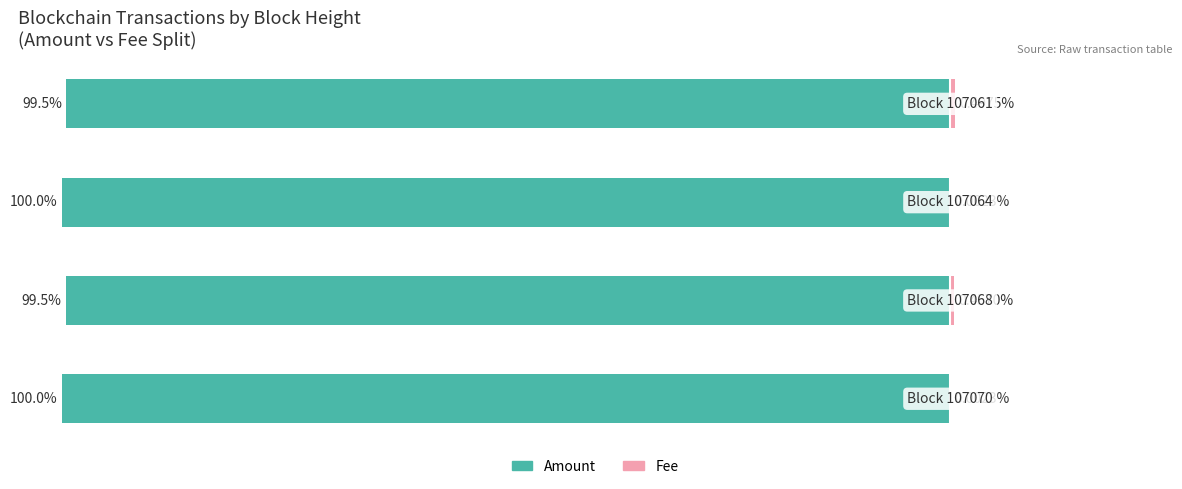

Between 1 and 3, which is larger?

3